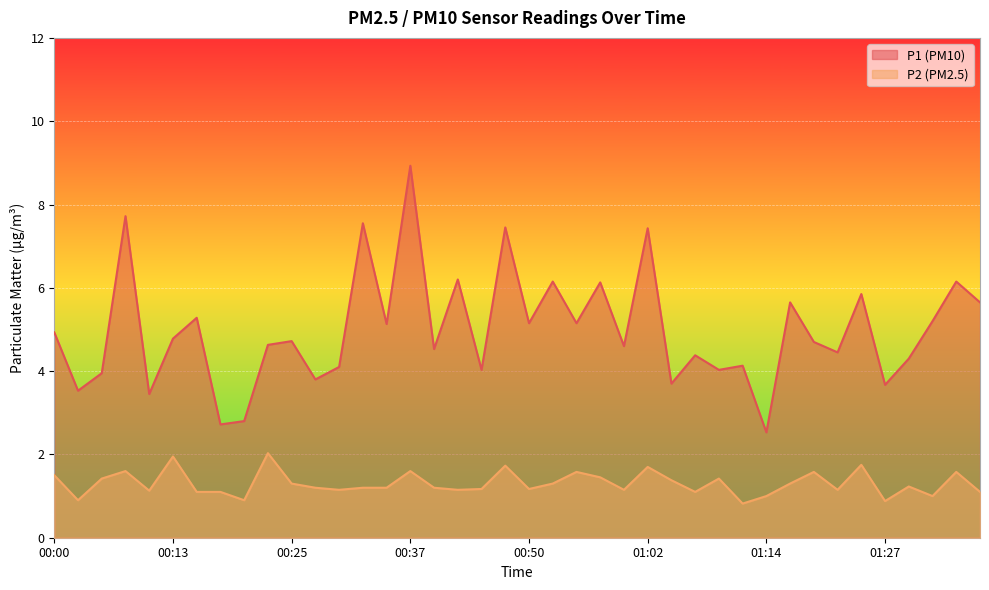

What position from the left is 00:45?

19